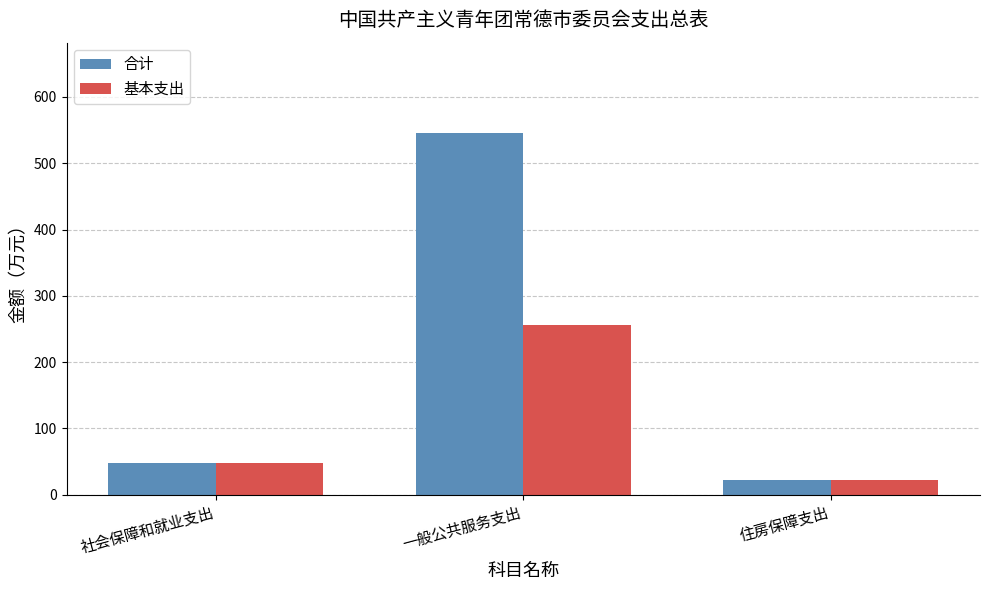

What are all the series names shown in the legend?

合计, 基本支出